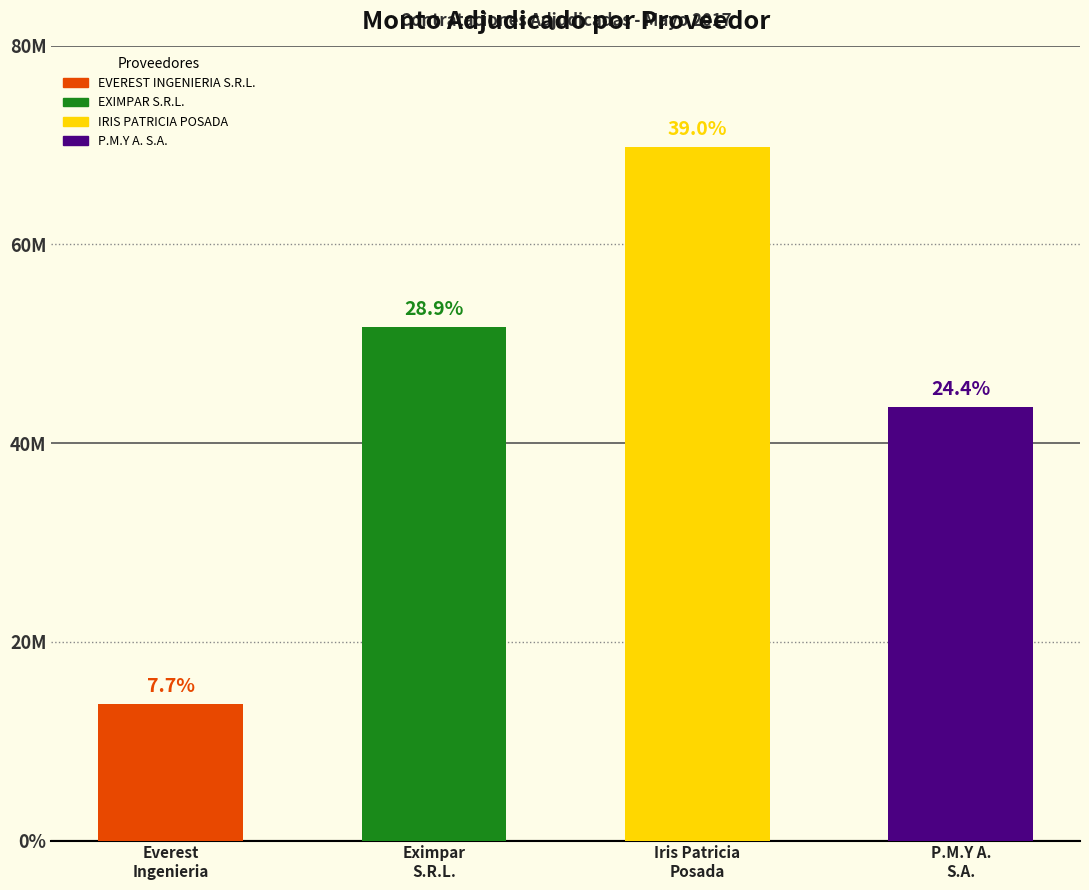

List the labels in order of value, largest first.

IRIS PATRICIA POSADA, EXIMPAR S.R.L., P.M.Y A. S.A., EVEREST INGENIERIA S.R.L.